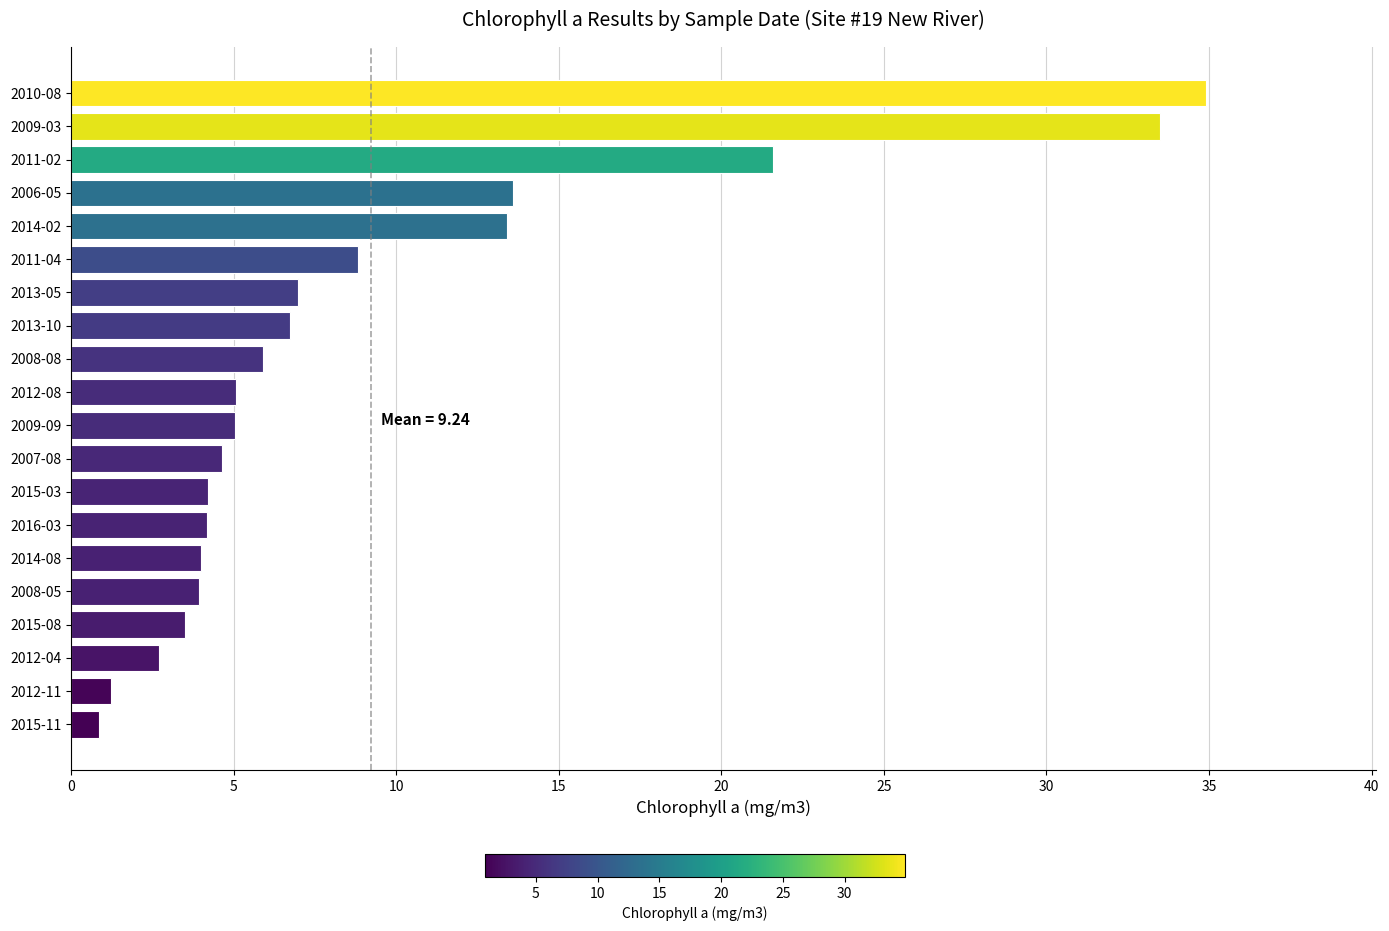

The chart shows a value of 13.4 at 2014-02. True or false?

True